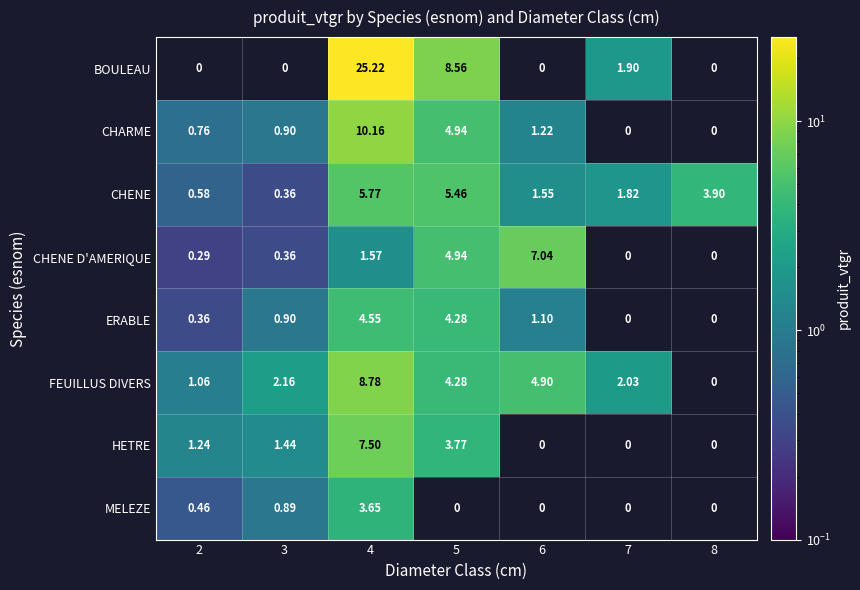

Rank the series at 4 from highest to lowest value.

BOULEAU, CHARME, FEUILLUS DIVERS, HETRE, CHENE, ERABLE, MELEZE, CHENE D'AMERIQUE